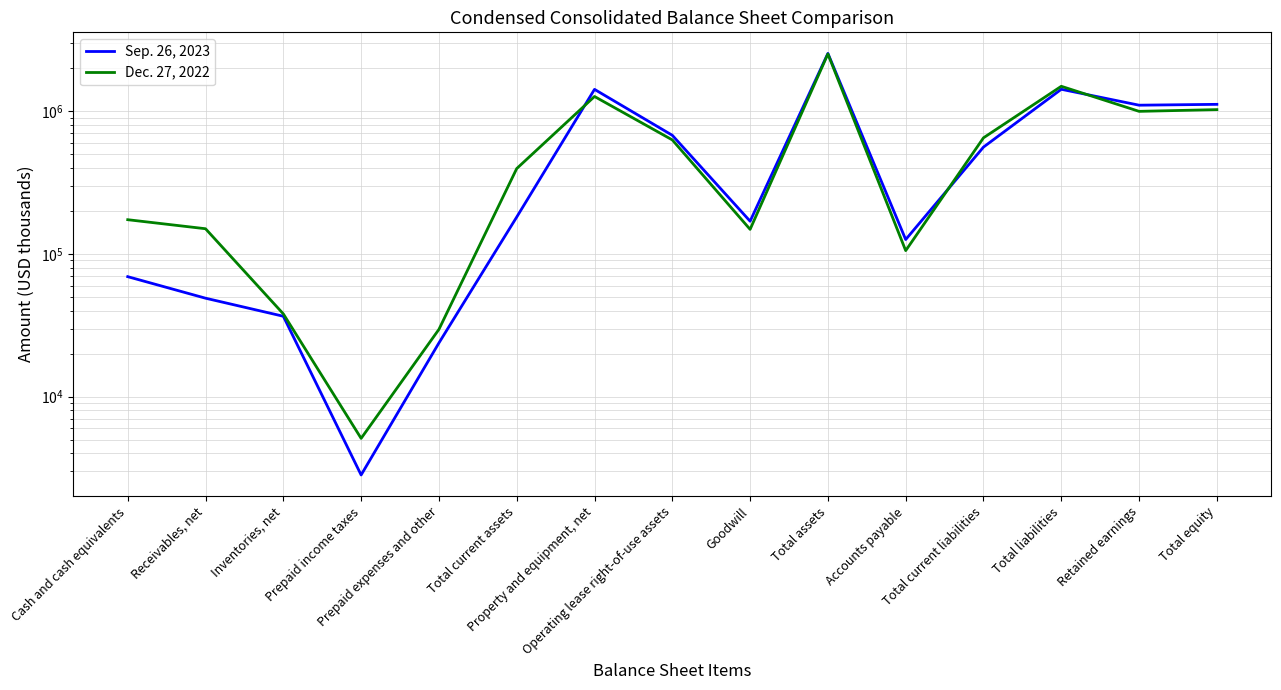

Which category has the highest value across all series?

Total assets